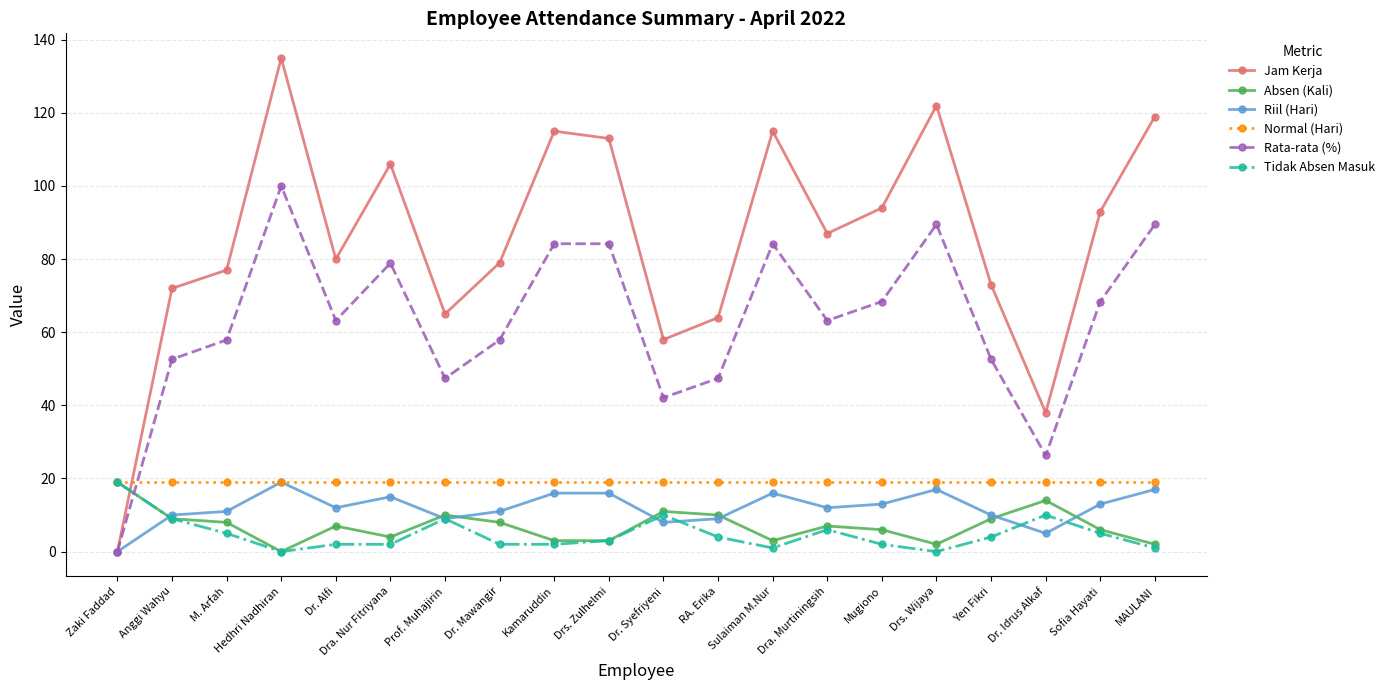

True or false: Rata-rata (%) has more than 0 interior local peaks.

True